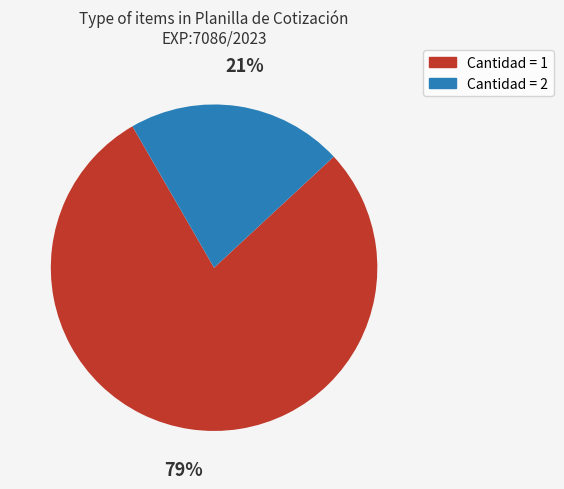

Which category has the biggest portion of the pie?

Cantidad = 1